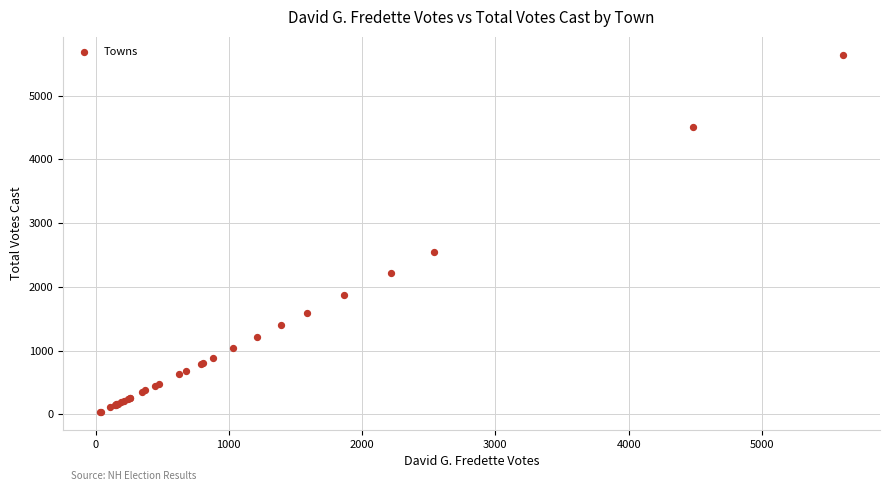

What Y value in the scatter plot is closest to 2839?

2550